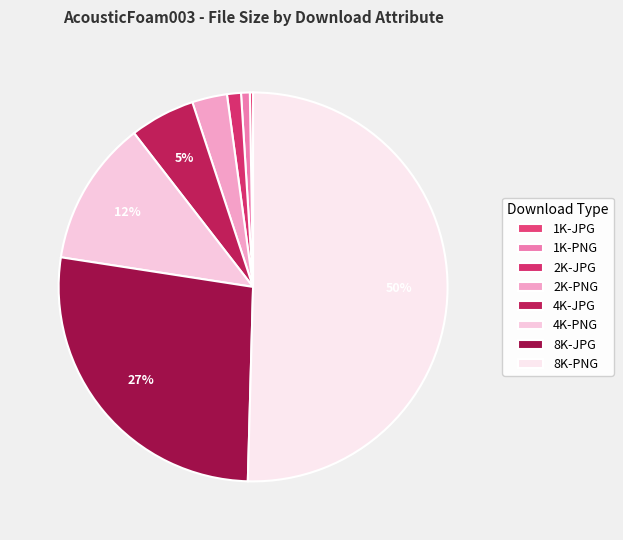

To the nearest percent, what percentage of the pie is 8K-JPG?

27%